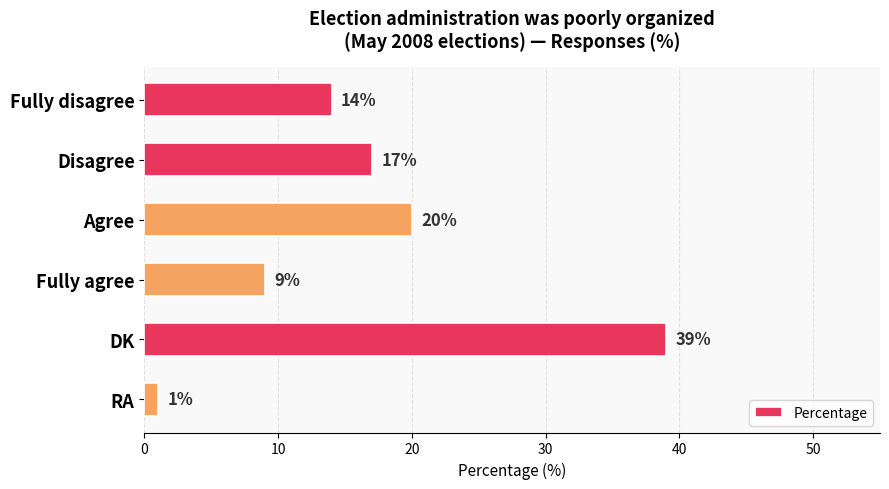

How many values are below 17?

3